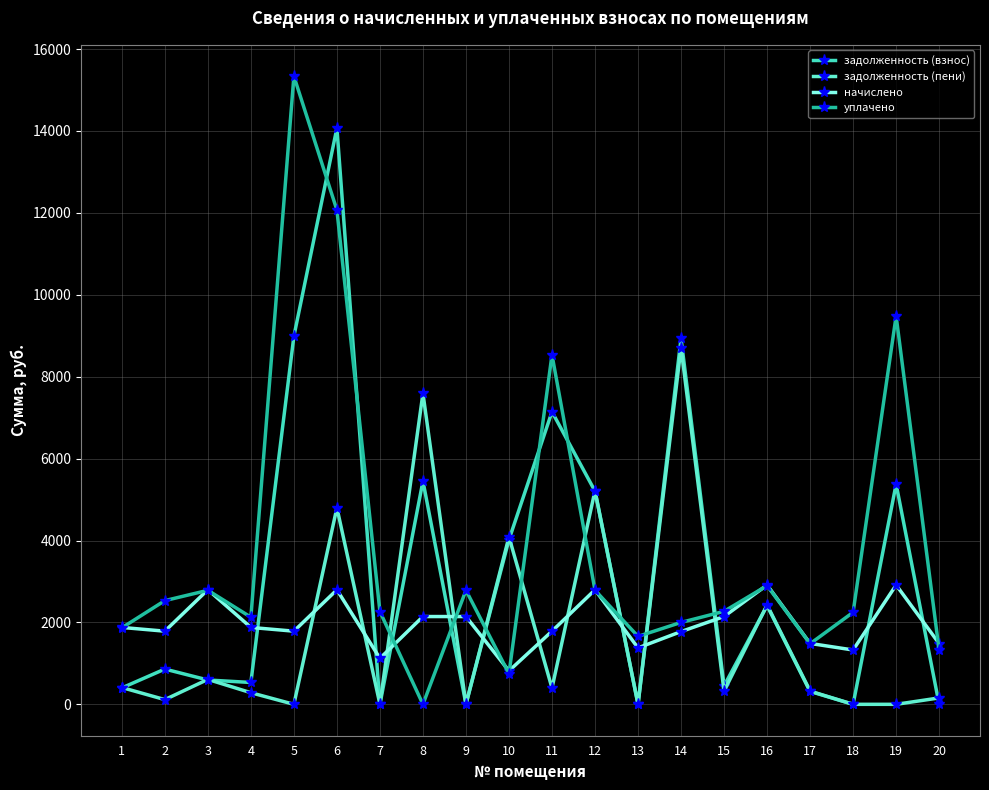

Reading left to right, what are all the values shown in this chart?

задолженность (взнос): 1=400.3	2=860.9	3=593.6	4=533.3	5=8988.0	6=14072.6	7=0.0	8=5451.6	9=0.0	10=4020.2	11=7144.3	12=5204.5	13=0.0	14=8936.6	15=449.8	16=2410.2	17=314.7	18=0.0	19=5378.3	20=0.0
задолженность (пени): 1=410.3	2=114.7	3=608.4	4=283.5	5=0.0	6=4800.5	7=0.0	8=7594.9	9=0.0	10=4089.3	11=395.9	12=5216.8	13=0.0	14=8712.5	15=322.9	16=2425.6	17=322.6	18=0.0	19=0.0	20=156.3
начислено: 1=1877.4	2=1786.0	3=2799.0	4=1877.4	5=1786.0	6=2796.5	7=1122.7	8=2143.3	9=2143.3	10=816.5	11=1786.0	12=2796.5	13=1377.8	14=1775.9	15=2143.3	16=2913.8	17=1487.0	18=1326.8	19=2913.8	20=1485.0
уплачено: 1=1867.5	2=2532.2	3=2784.2	4=2127.2	5=15337.0	6=12068.6	7=2264.8	8=0.0	9=2784.2	10=747.4	11=8534.5	12=2784.2	13=1658.9	14=2000.0	15=2270.1	16=2898.4	17=1479.1	18=2247.0	19=9481.8	20=1321.8